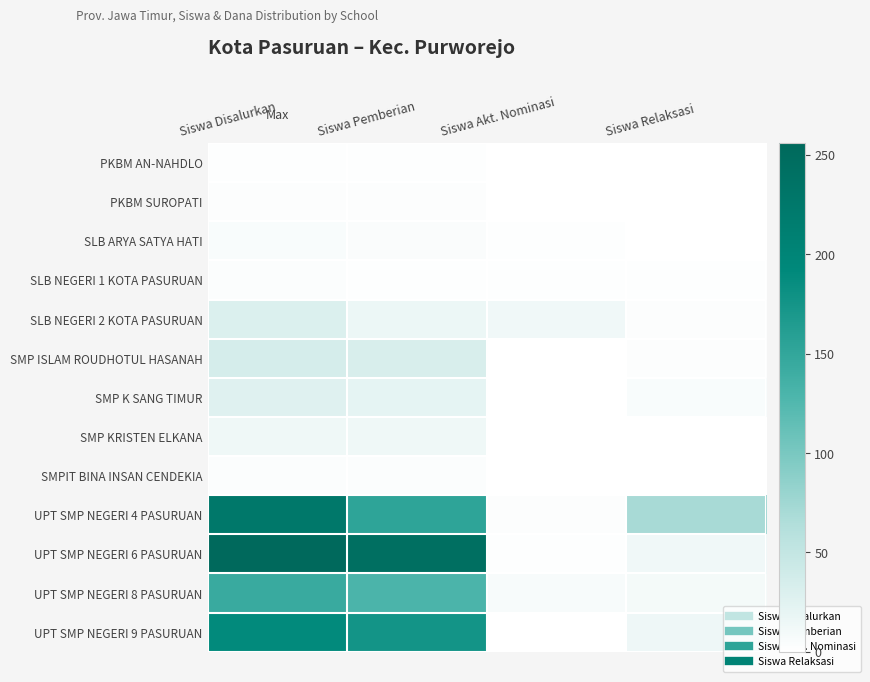

Count the number of data series in this chart.

13